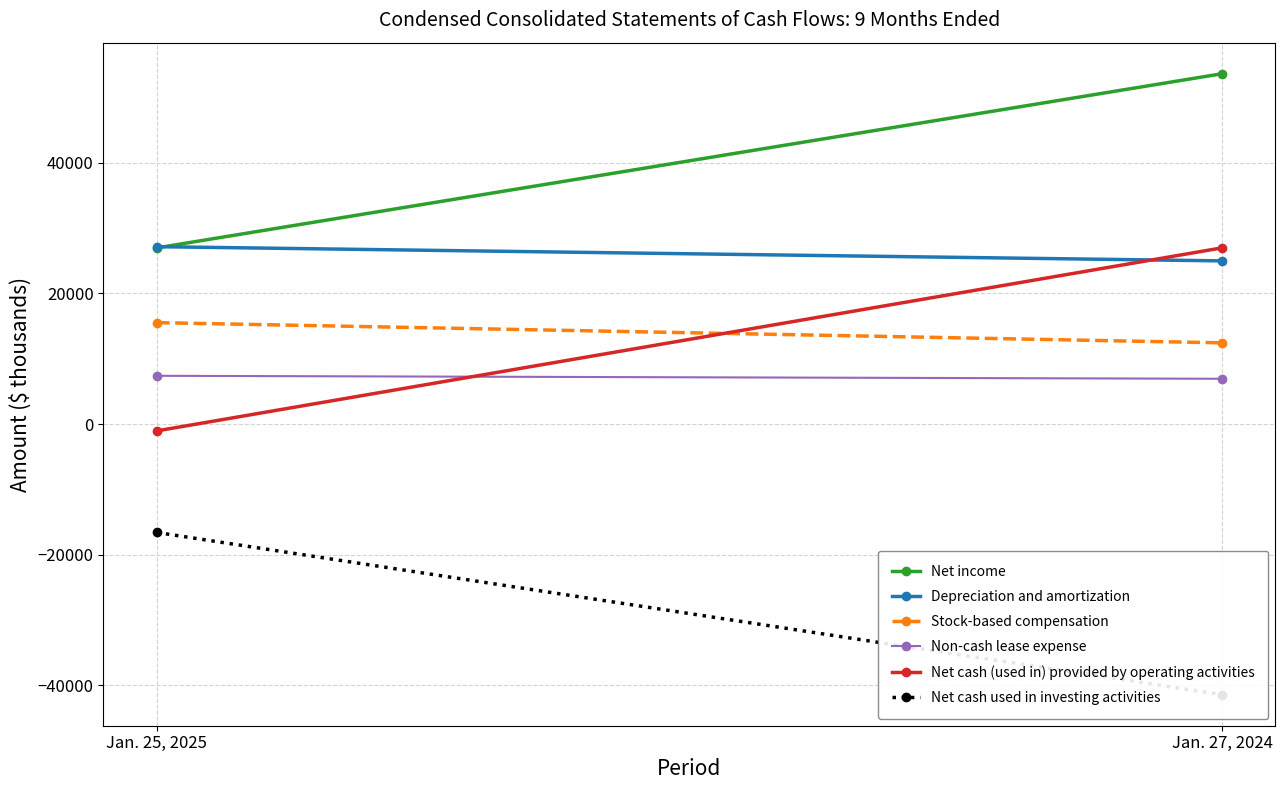

What is the label of the 1st point from the left?

Jan. 25, 2025